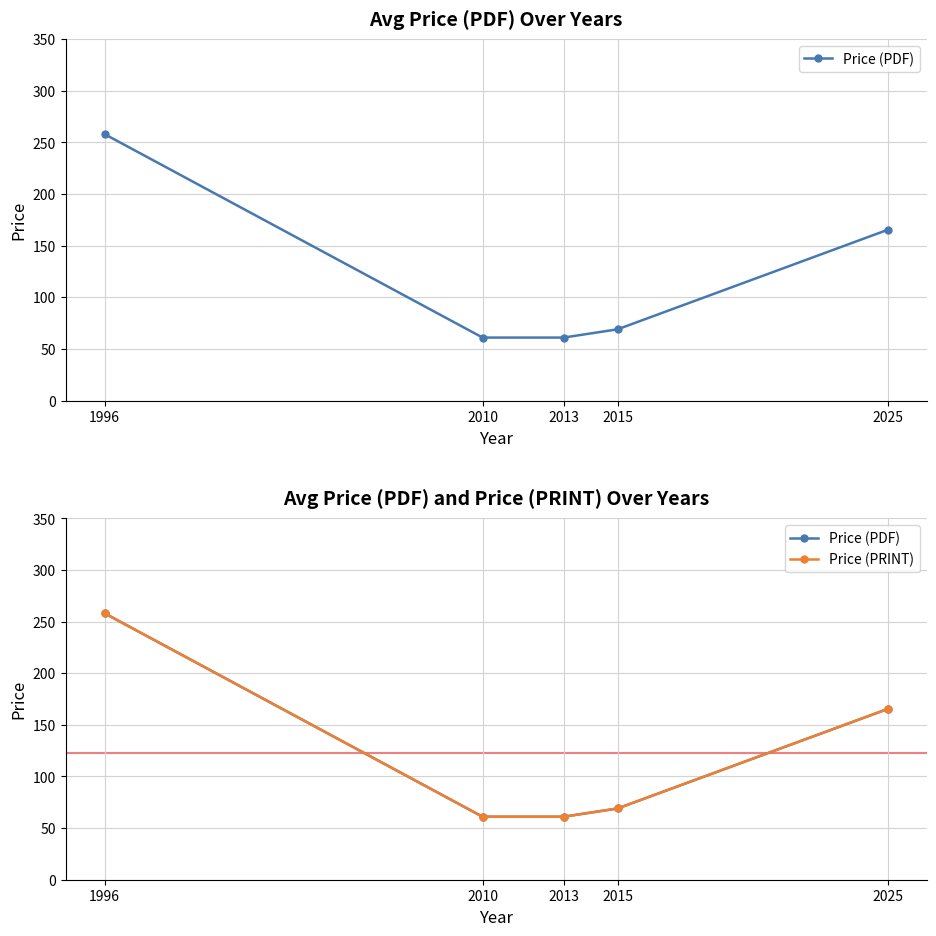

How many values in the Price (PRINT) series exceed 69?

2